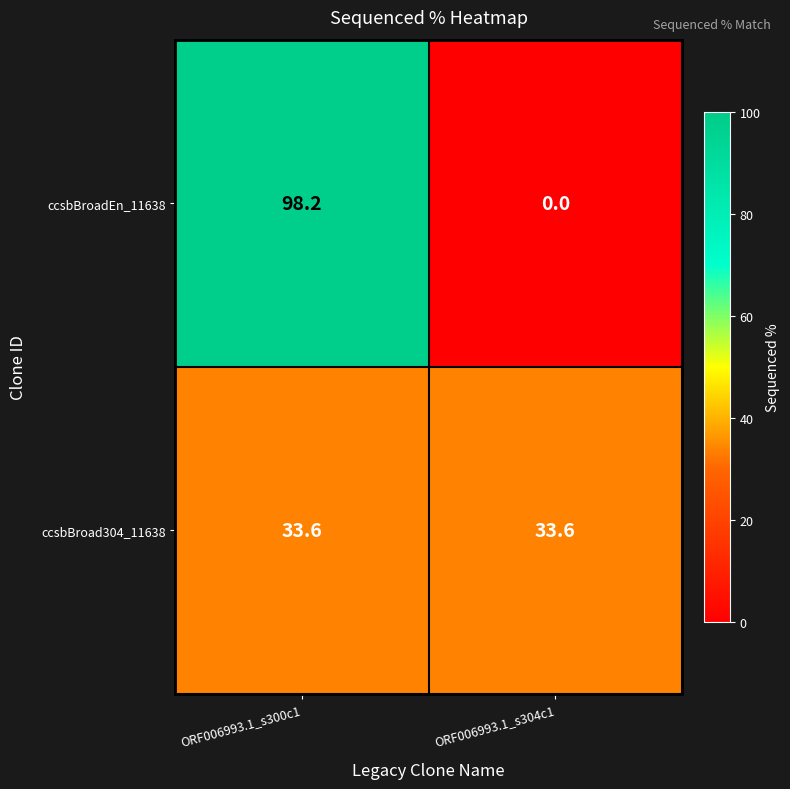

The ccsbBroadEn_11638 series shows 0.0 at ORF006993.1_s304c1. True or false?

True